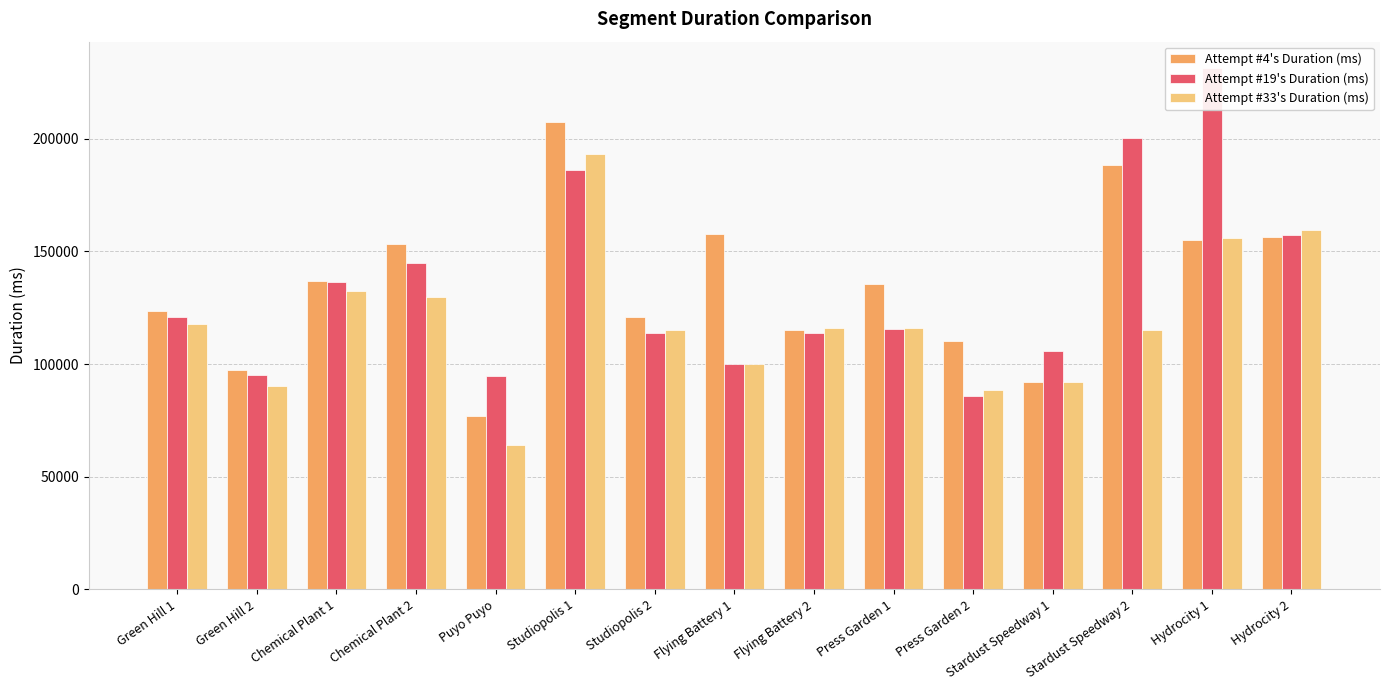

Reading left to right, what are all the values shown in this chart?

Attempt #4's Duration (ms): Green Hill 1=123378	Green Hill 2=97190	Chemical Plant 1=137065	Chemical Plant 2=153417	Puyo Puyo=77086	Studiopolis 1=207597	Studiopolis 2=120846	Flying Battery 1=157518	Flying Battery 2=115158	Press Garden 1=135409	Press Garden 2=110126	Stardust Speedway 1=92064	Stardust Speedway 2=188318	Hydrocity 1=154861	Hydrocity 2=156158
Attempt #19's Duration (ms): Green Hill 1=120701	Green Hill 2=95186	Chemical Plant 1=136378	Chemical Plant 2=144964	Puyo Puyo=94646	Studiopolis 1=185941	Studiopolis 2=113564	Flying Battery 1=99972	Flying Battery 2=113674	Press Garden 1=115362	Press Garden 2=85780	Stardust Speedway 1=106003	Stardust Speedway 2=200362	Hydrocity 1=231489	Hydrocity 2=157190
Attempt #33's Duration (ms): Green Hill 1=117970	Green Hill 2=90126	Chemical Plant 1=132550	Chemical Plant 2=129689	Puyo Puyo=64251	Studiopolis 1=193300	Studiopolis 2=115253	Flying Battery 1=100206	Flying Battery 2=116033	Press Garden 1=116062	Press Garden 2=88408	Stardust Speedway 1=91954	Stardust Speedway 2=115222	Hydrocity 1=155877	Hydrocity 2=159347